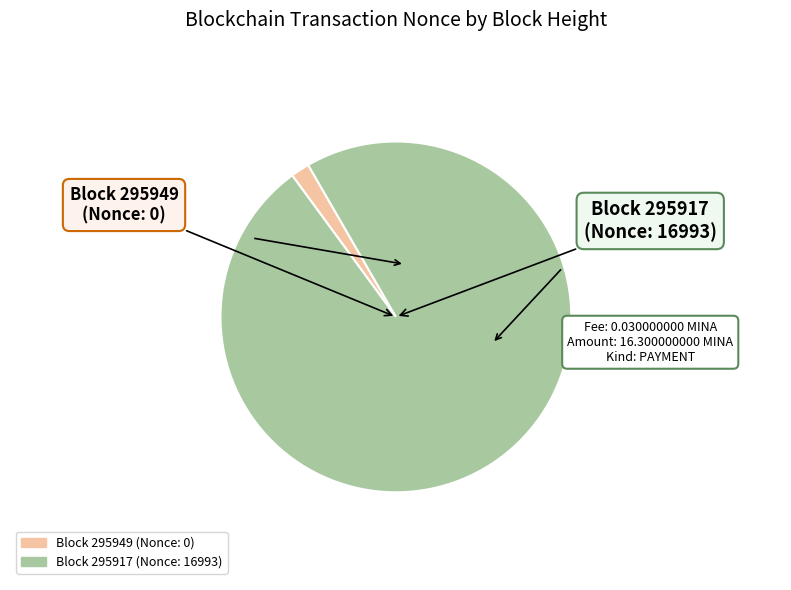

Count the number of slices in the pie.

2